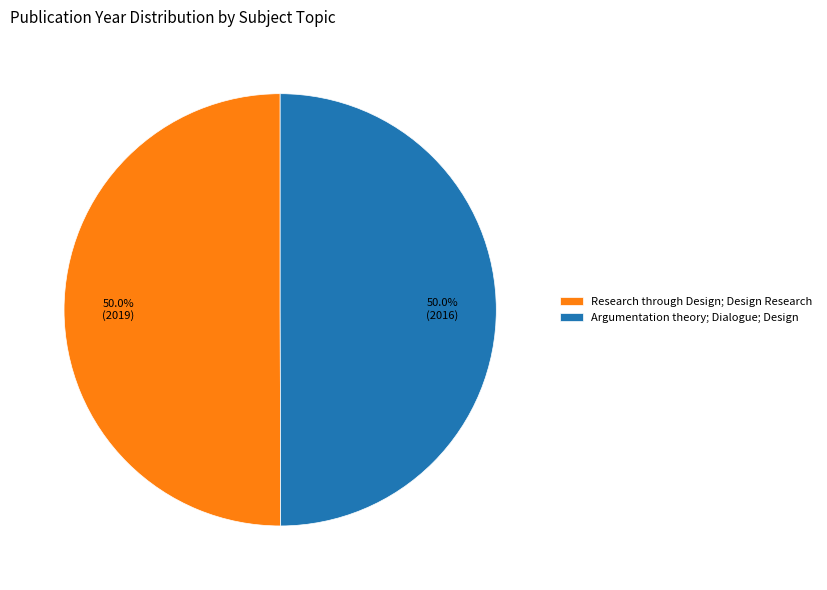

What is the ratio of the value at Research through Design; Design Research to the value at Argumentation theory; Dialogue; Design?

1.0